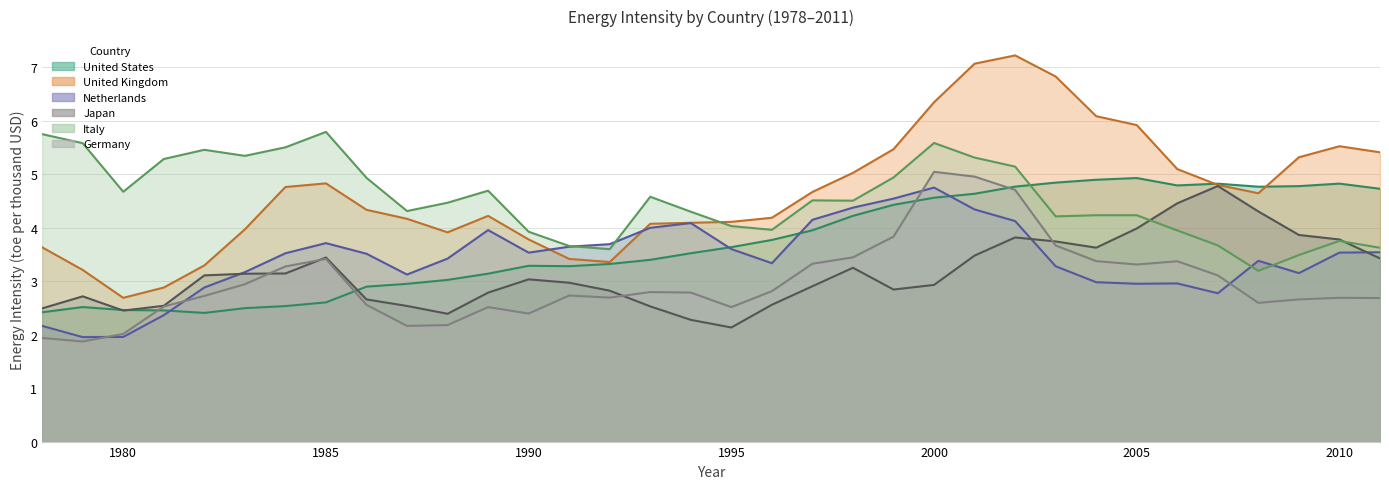

Reading left to right, what are all the values shown in this chart?

United States: 2.4	2.5	2.5	2.5	2.4	2.5	2.5	2.6	2.9	2.9	3.0	3.1	3.3	3.3	3.3	3.4	3.5	3.6	3.8	3.9	4.2	4.4	4.6	4.6	4.8	4.8	4.9	4.9	4.8	4.8	4.8	4.8	4.8	4.7
United Kingdom: 3.6	3.2	2.7	2.9	3.3	4.0	4.8	4.8	4.3	4.2	3.9	4.2	3.8	3.4	3.4	4.1	4.1	4.1	4.2	4.7	5.0	5.5	6.3	7.1	7.2	6.8	6.1	5.9	5.1	4.8	4.6	5.3	5.5	5.4
Netherlands: 2.2	2.0	2.0	2.4	2.9	3.2	3.5	3.7	3.5	3.1	3.4	4.0	3.5	3.6	3.7	4.0	4.1	3.6	3.3	4.1	4.4	4.5	4.7	4.3	4.1	3.3	3.0	2.9	3.0	2.8	3.4	3.1	3.5	3.5
Japan: 2.5	2.7	2.4	2.5	3.1	3.1	3.1	3.4	2.7	2.5	2.4	2.8	3.0	3.0	2.8	2.5	2.3	2.1	2.6	2.9	3.2	2.8	2.9	3.5	3.8	3.7	3.6	4.0	4.5	4.8	4.3	3.9	3.8	3.4
Italy: 5.7	5.6	4.7	5.3	5.5	5.3	5.5	5.8	4.9	4.3	4.5	4.7	3.9	3.7	3.6	4.6	4.3	4.0	4.0	4.5	4.5	4.9	5.6	5.3	5.1	4.2	4.2	4.2	3.9	3.7	3.2	3.5	3.8	3.6
Germany: 1.9	1.9	2.0	2.5	2.7	2.9	3.3	3.4	2.6	2.2	2.2	2.5	2.4	2.7	2.7	2.8	2.8	2.5	2.8	3.3	3.4	3.8	5.0	5.0	4.7	3.7	3.4	3.3	3.4	3.1	2.6	2.7	2.7	2.7